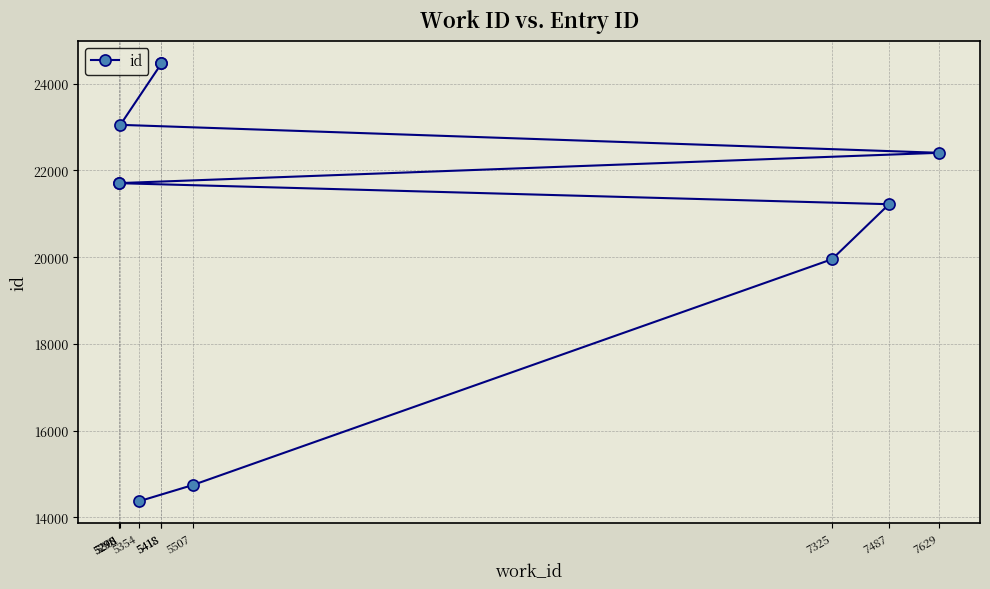

Which category has the highest value across all series?

5418